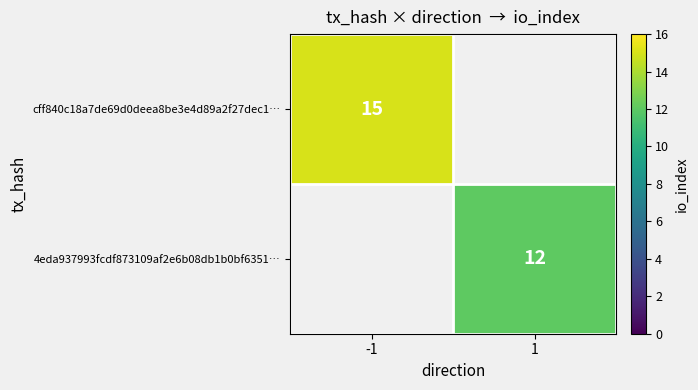

Is it true that 4eda937993fcdf873109af2e6b08db1b0bf6351… equals 12.0 at 1?

True